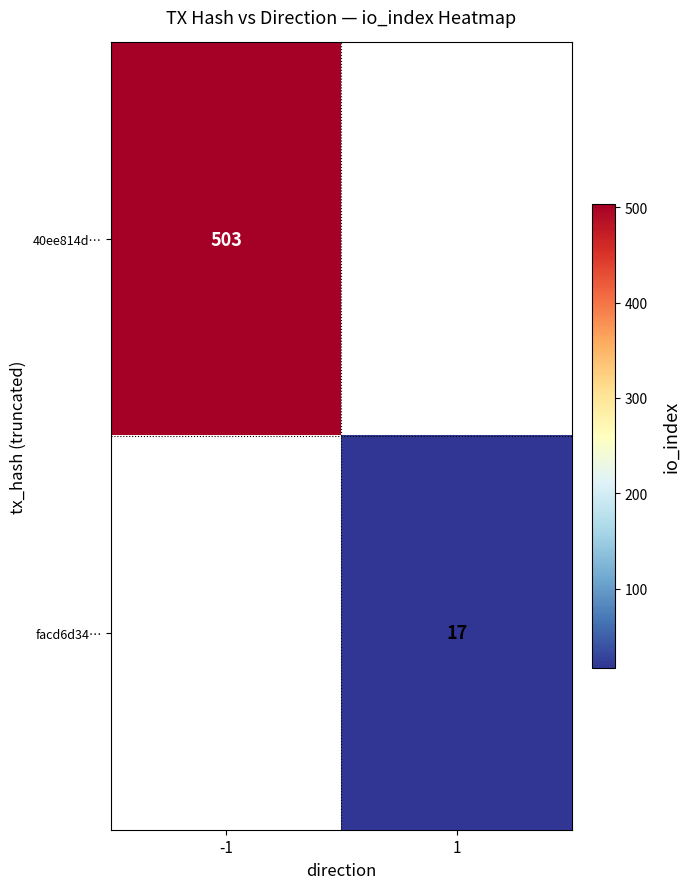

Is it true that facd6d34… equals 26 at 1?

False